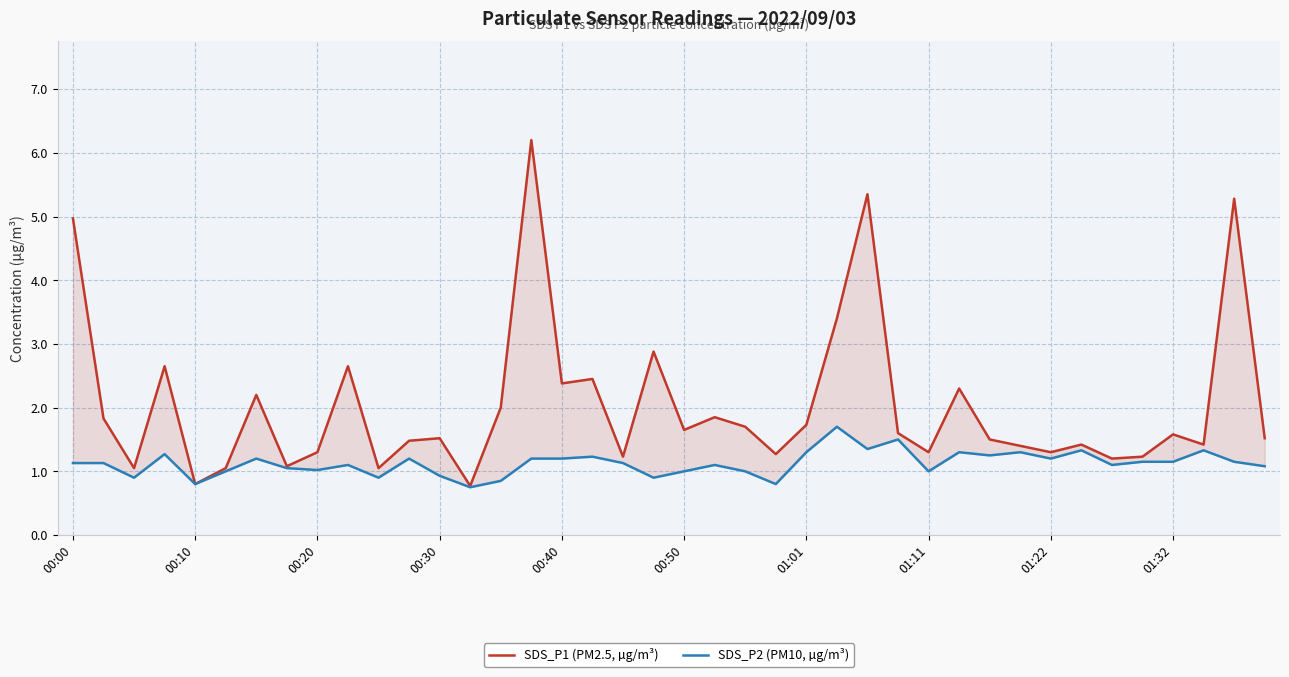

What is the highest value of the SDS_P2 (PM10, µg/m³) series?

1.7